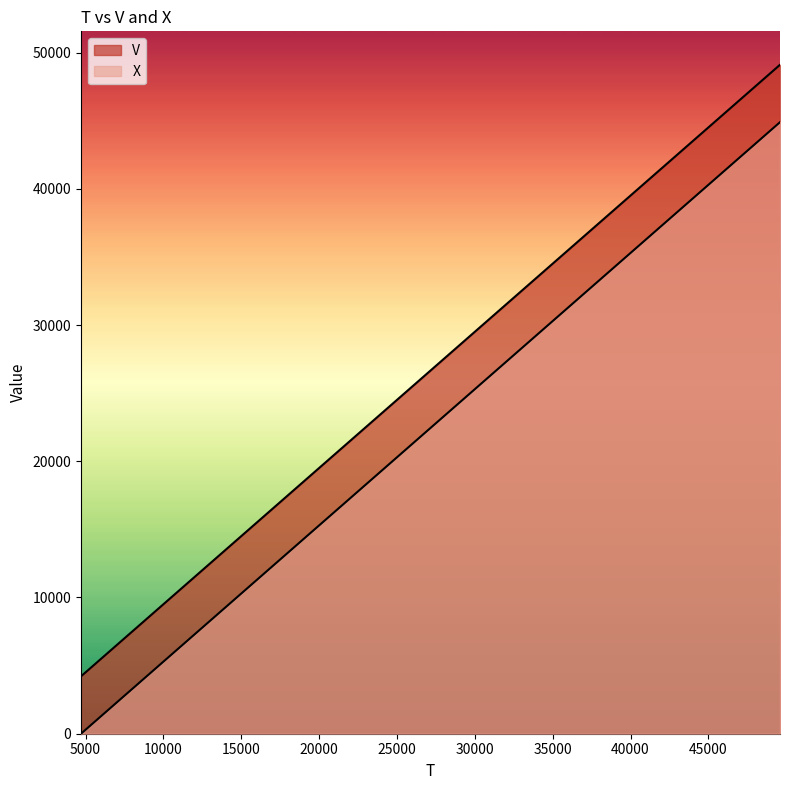

True or false: V and X cross at least once.

False